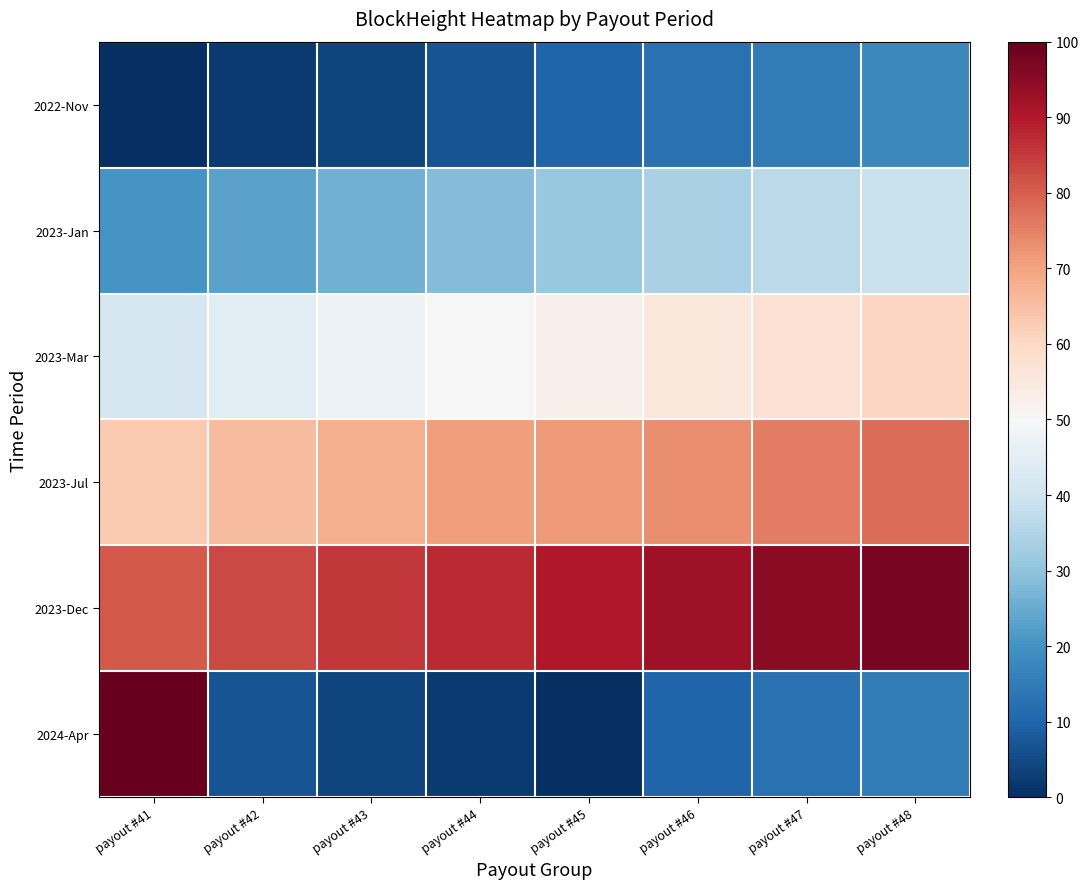

At which category is the sum across all series the highest?

payout #48